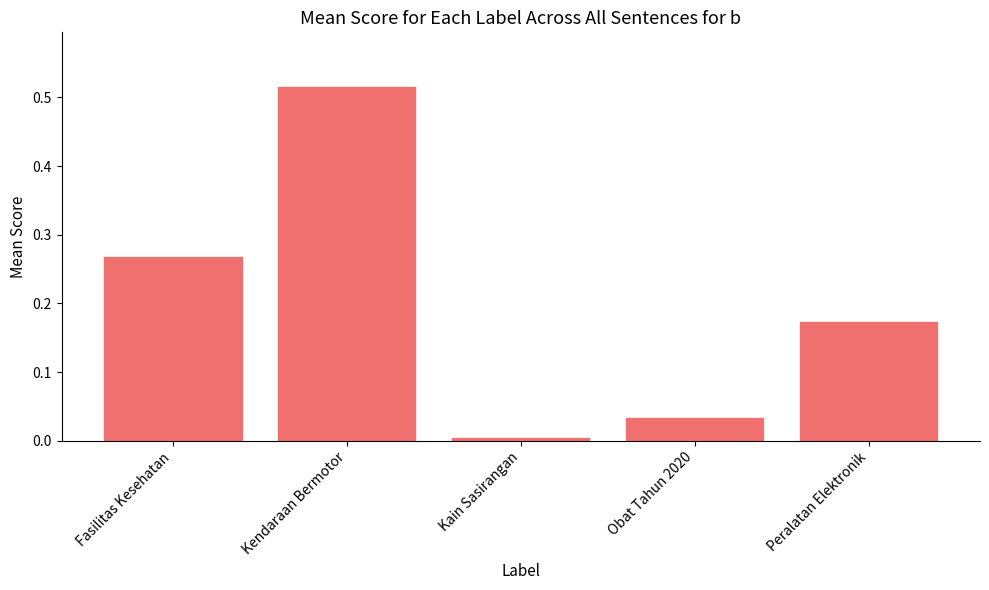

The chart shows a value of 0.0 at Kain Sasirangan. True or false?

True